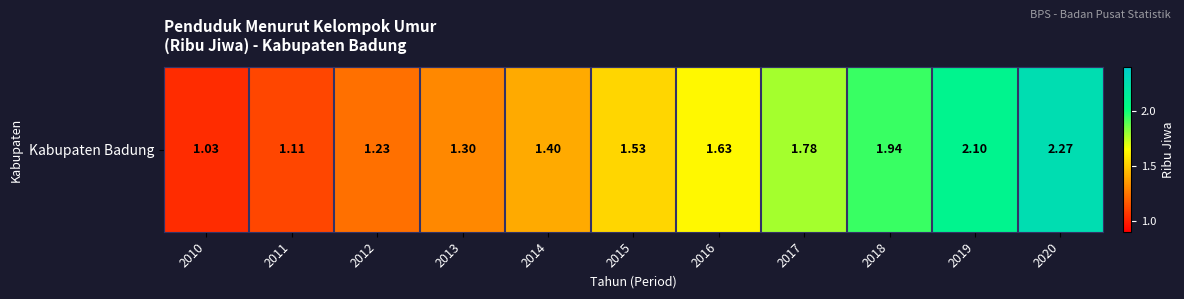

Reading right to left, extract all data points from this chart.

2.3	2.1	1.9	1.8	1.6	1.5	1.4	1.3	1.2	1.1	1.0